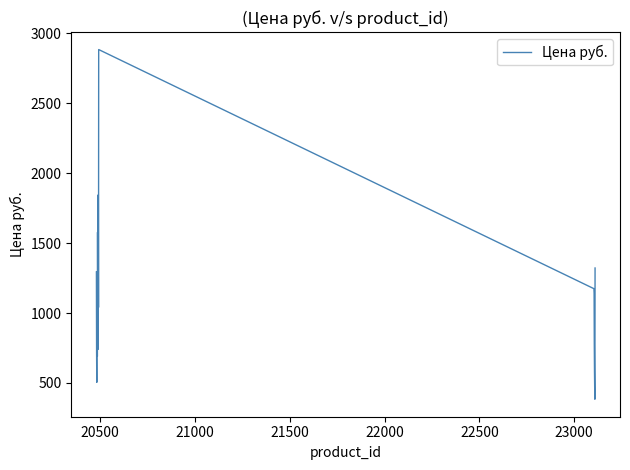

What is the difference between the maximum and minimum values?

2502